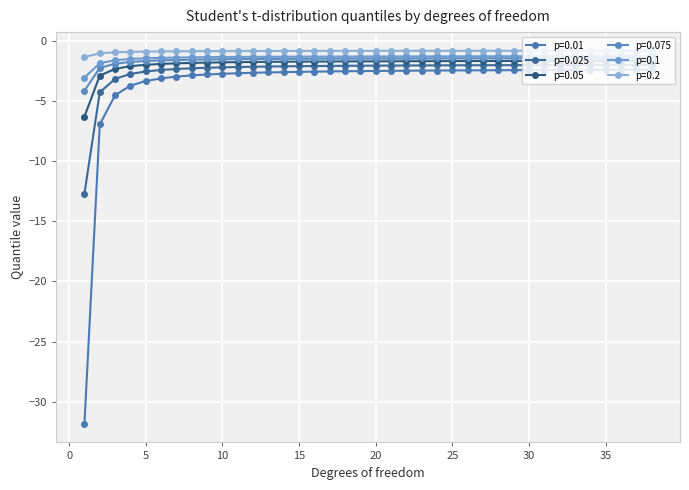

What is the value of the p=0.1 point at the 19th from the left?

-1.3